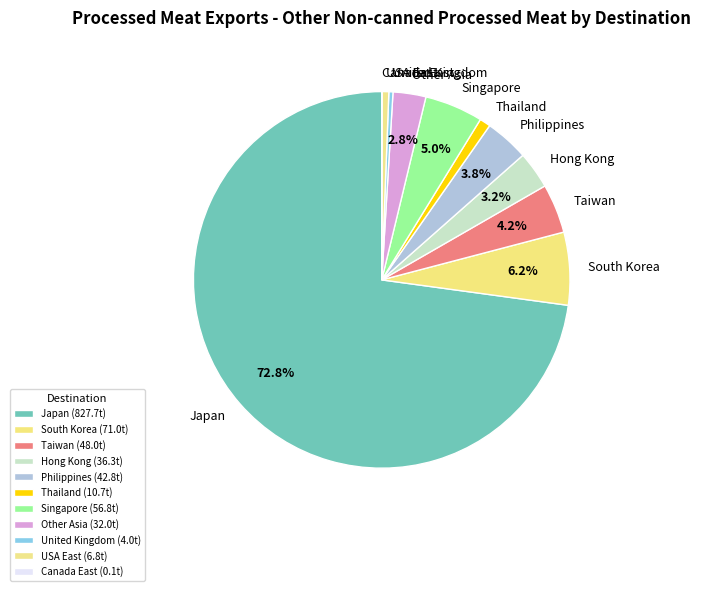

Which has a higher value, Taiwan or Other Asia?

Taiwan